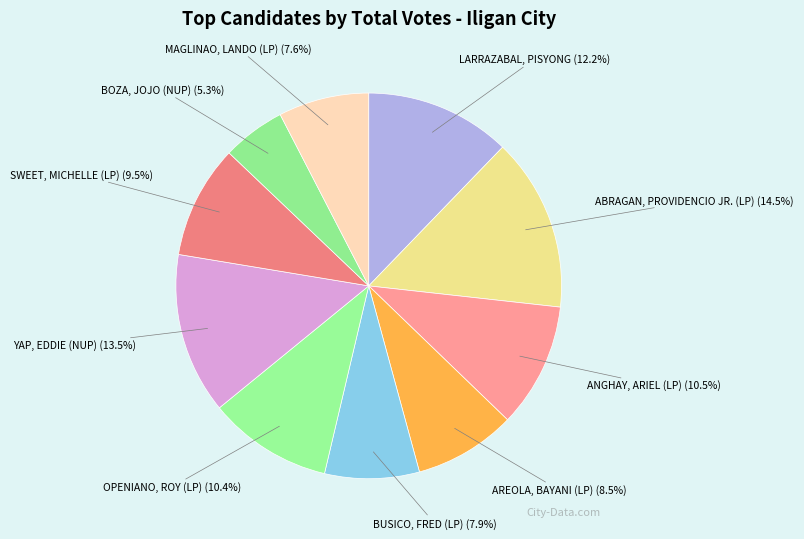

What is the ratio of the value at BUSICO, FRED (LP) (7.9%) to the value at LARRAZABAL, PISYONG (12.2%)?

0.6